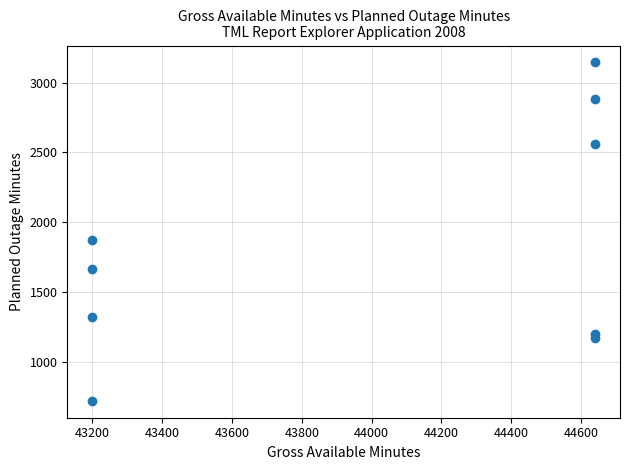

What Y value in the scatter plot is closest to 1932?

1872